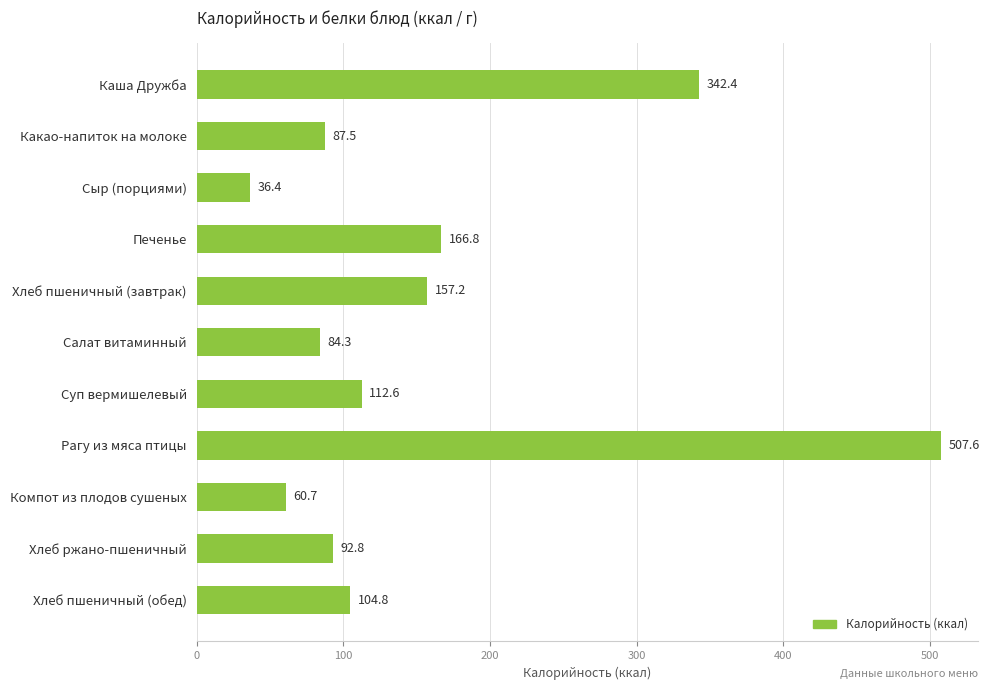

List the labels in order of value, largest first.

Рагу из мяса птицы, Каша Дружба, Печенье, Хлеб пшеничный (завтрак), Суп вермишелевый, Хлеб пшеничный (обед), Хлеб ржано-пшеничный, Какао-напиток на молоке, Салат витаминный, Компот из плодов сушеных, Сыр (порциями)